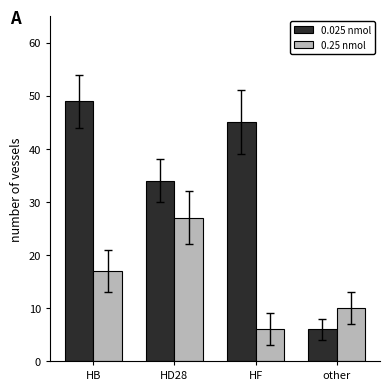

Which series has the widest spread of values?

0.025 nmol